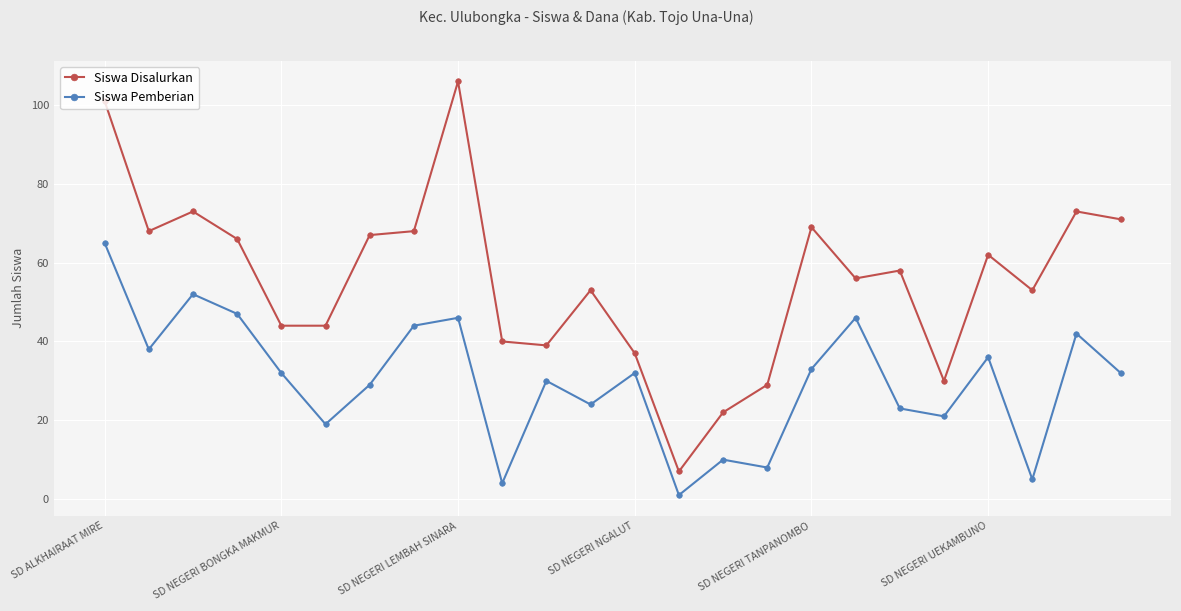

What is the difference between the maximum and minimum values in the Siswa Disalurkan series?

99